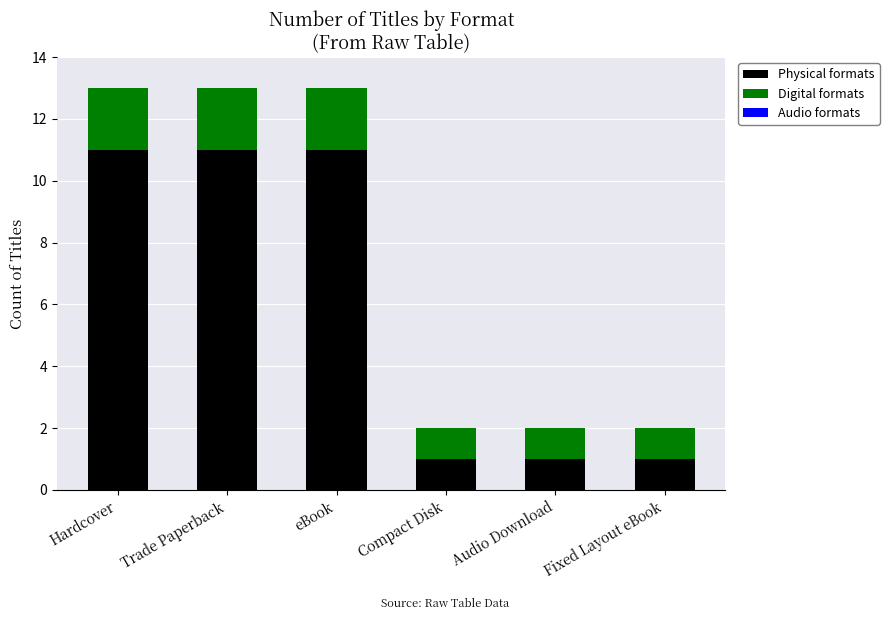

What is the highest value of the Physical formats series?

11